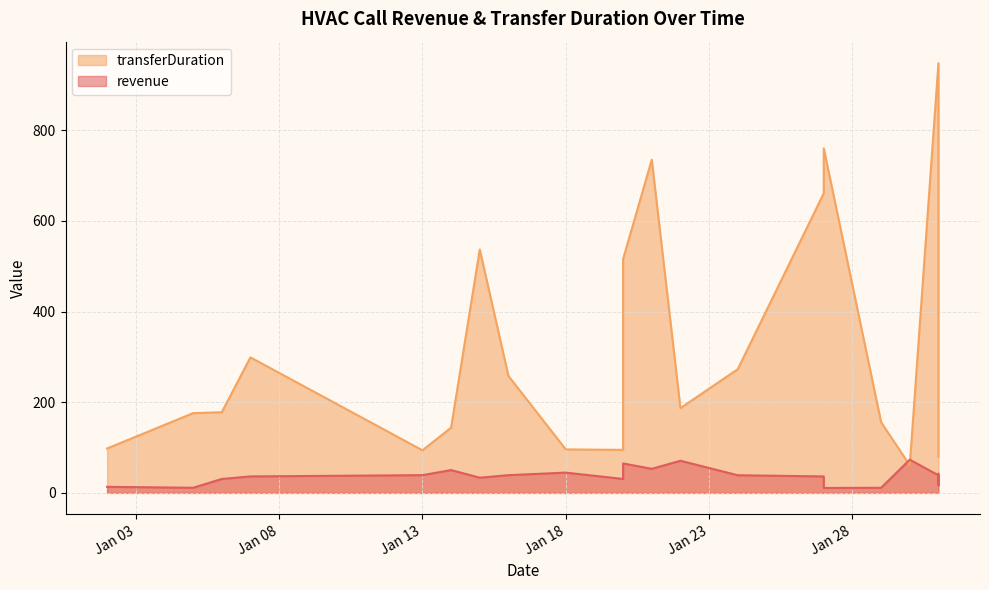

Between 2024-01-15 and 2024-01-31, which series saw the biggest shift?

transferDuration